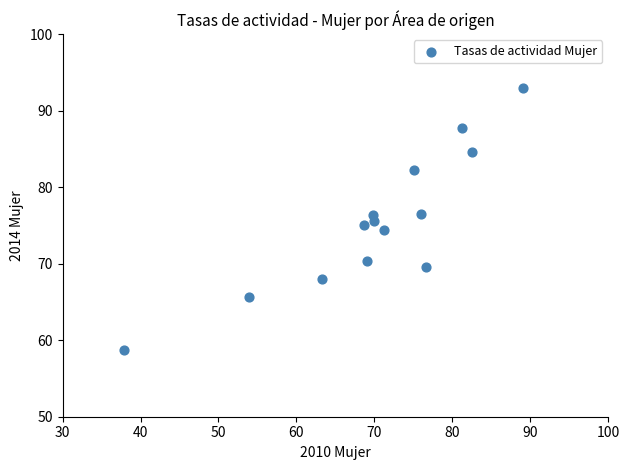

What is the range of Y values (max minus min)?

34.2